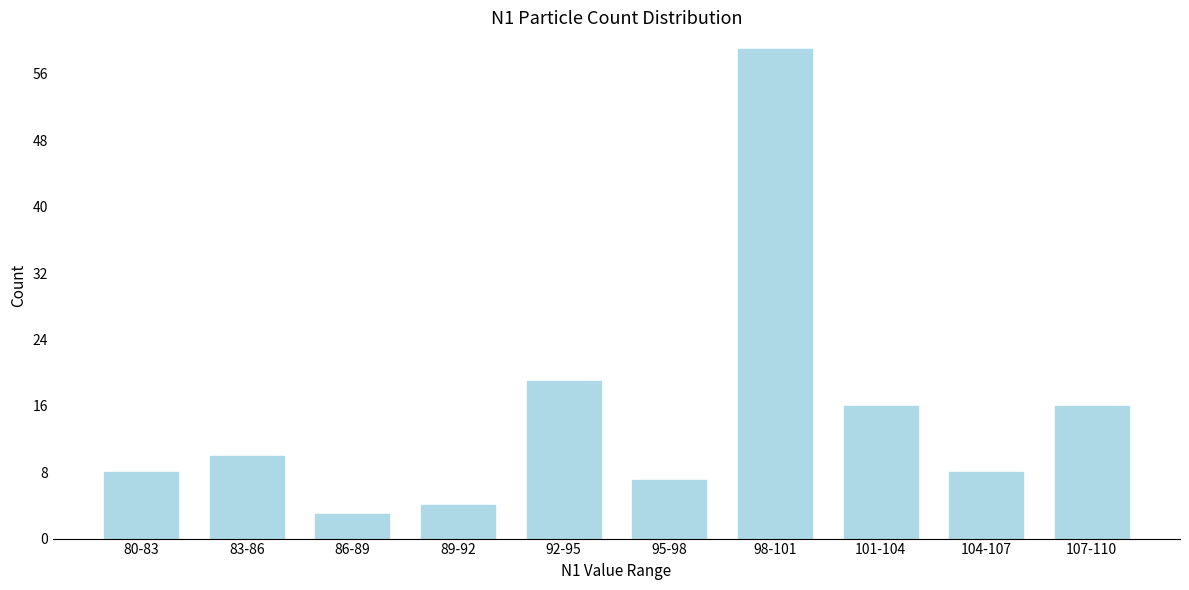

Reading left to right, what are all the values shown in this chart?

8	10	3	4	19	7	59	16	8	16